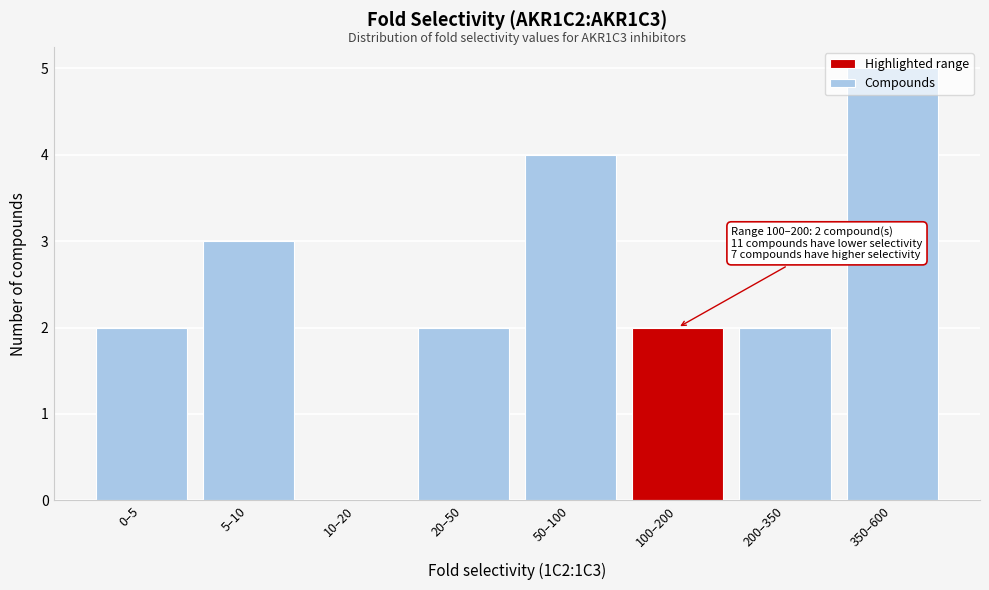

What is the sum of the values at 20–50 and 50–100?

6